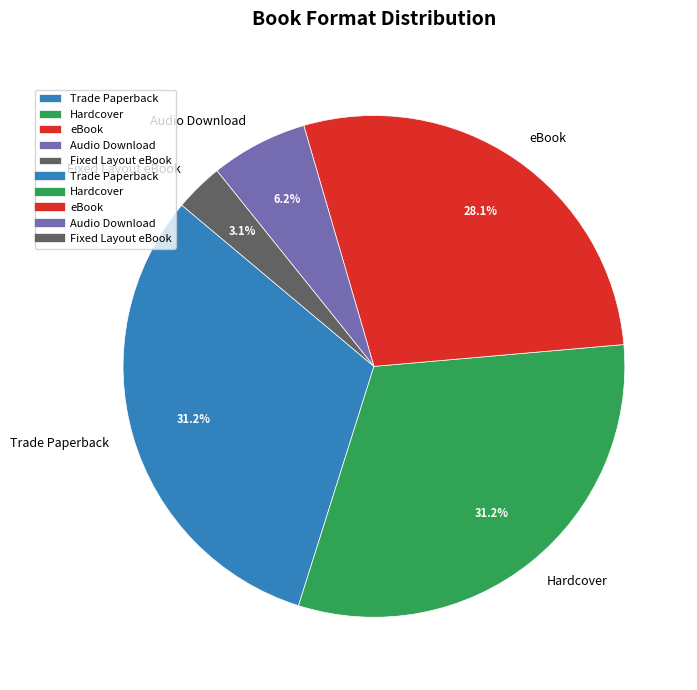

Is it true that Fixed Layout eBook is 13% of the pie?

False